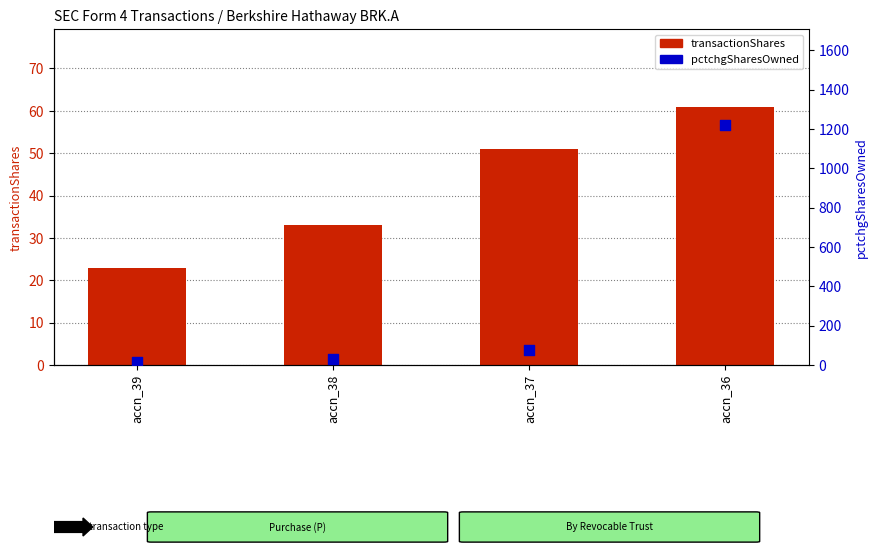

What are all the series names shown in the legend?

transactionShares, pctchgSharesOwned